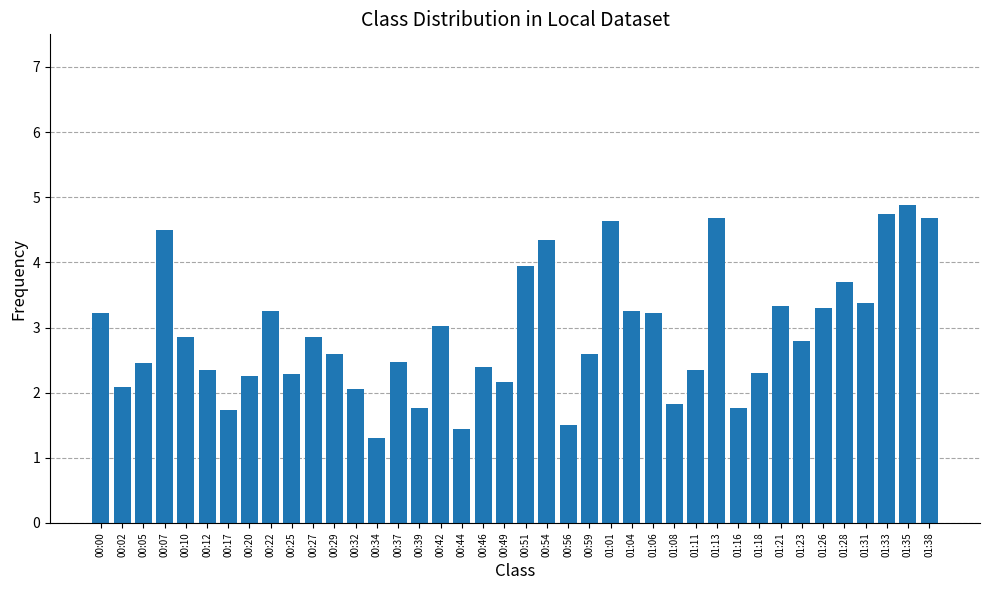

What is the sum of the values at 00:51 and 00:29?

6.6